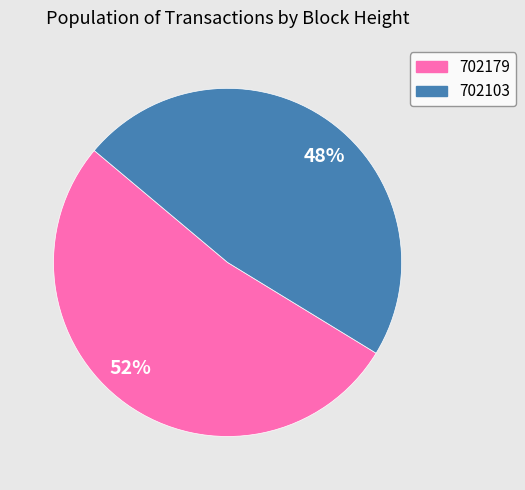

The 48% slice represents 48% of the pie. True or false?

True